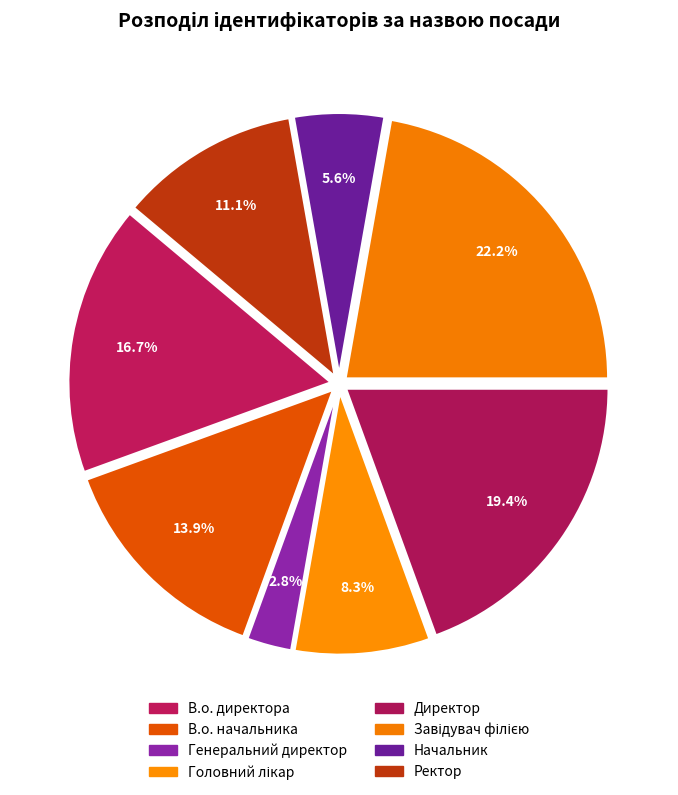

What percentage is the В.о. директора slice, to the nearest percent?

17%